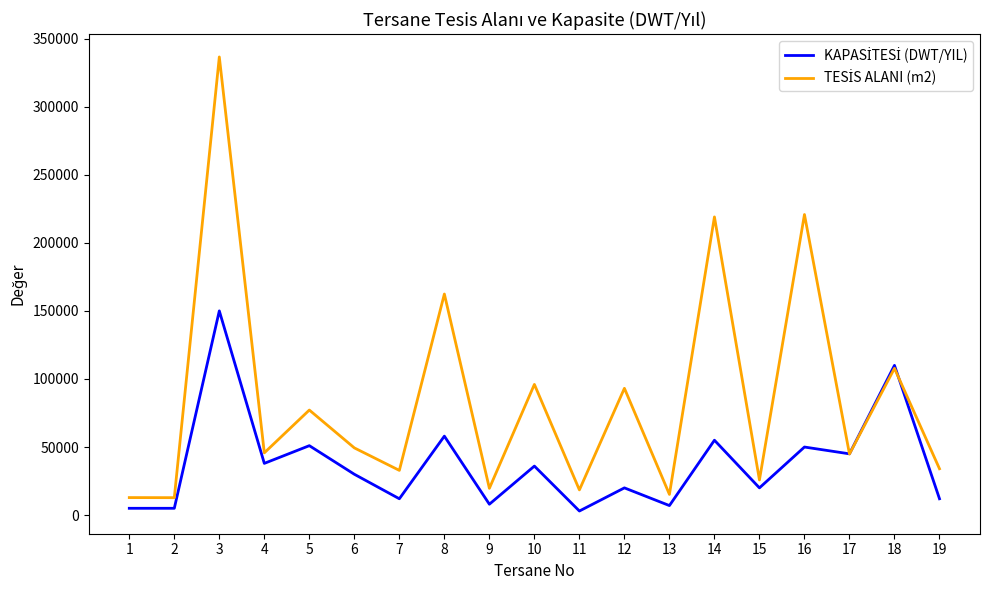

Which label corresponds to the largest value in the chart?

3